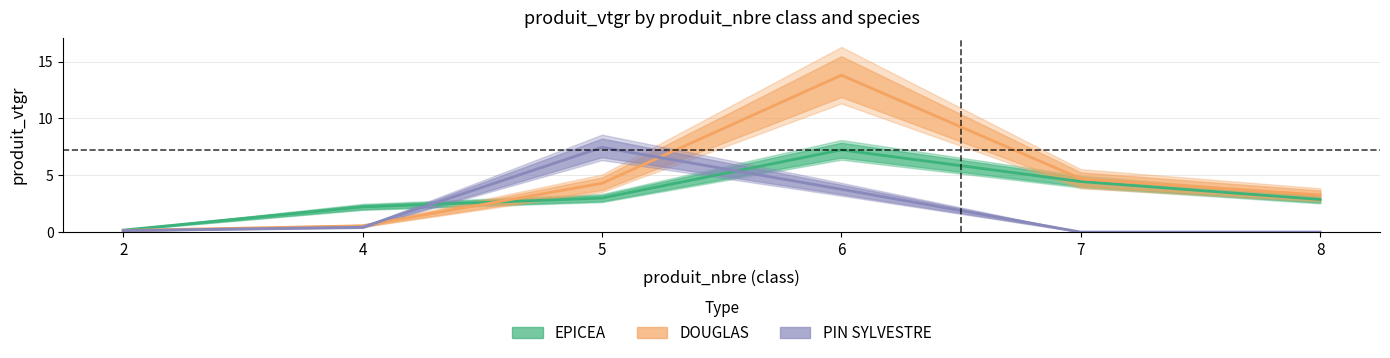

At which label does PIN SYLVESTRE reach its minimum?

7